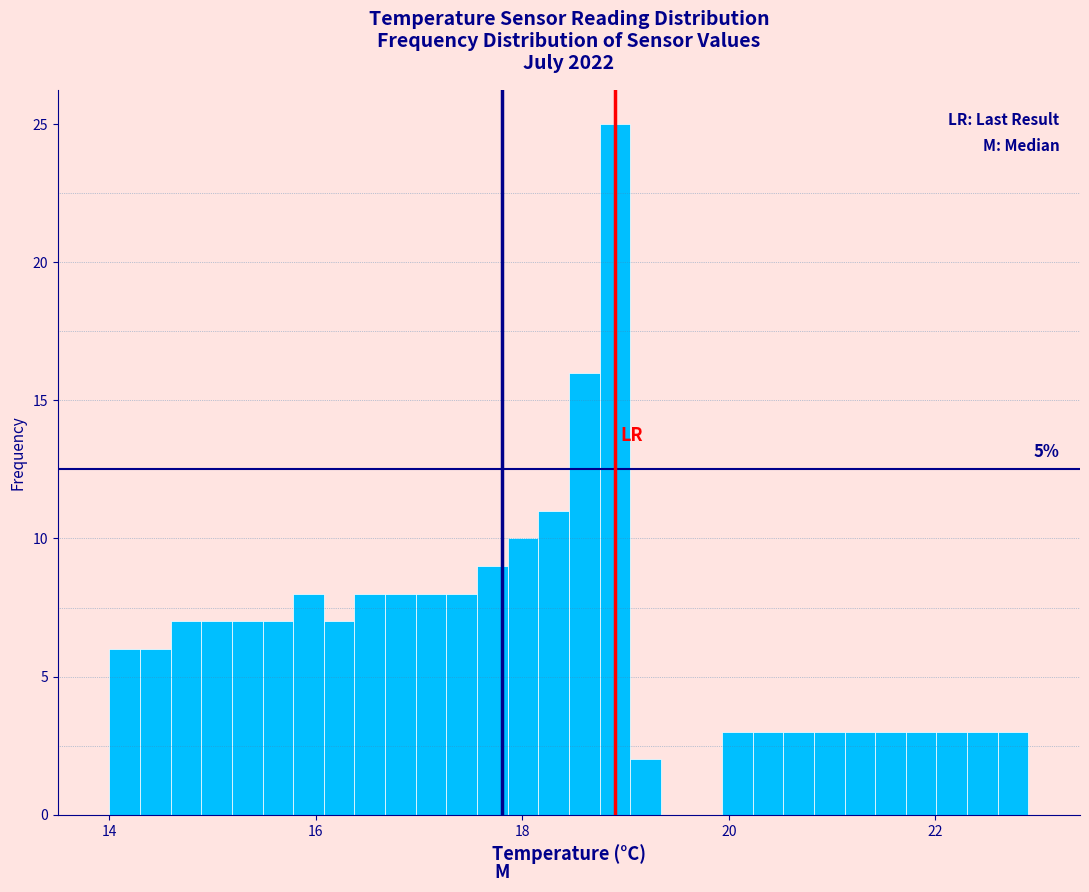

Around what value on the x-axis is the tallest bar? Give the approximate position of its centre, as read against the axis.

18.8